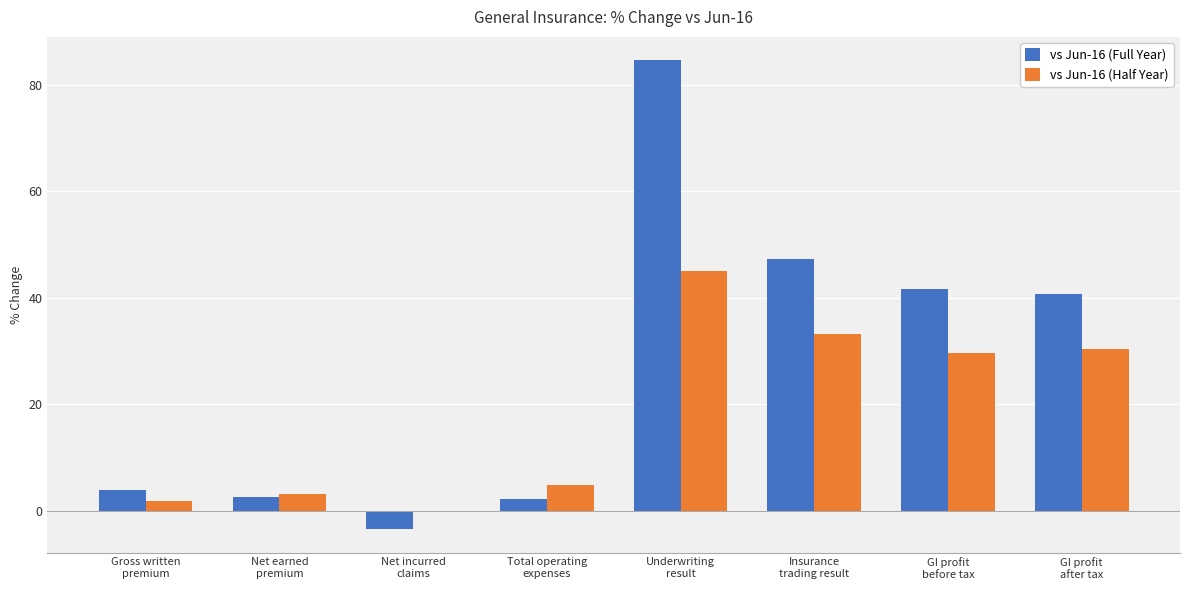

Which series has the largest total across all categories?

vs Jun-16 (Full Year)